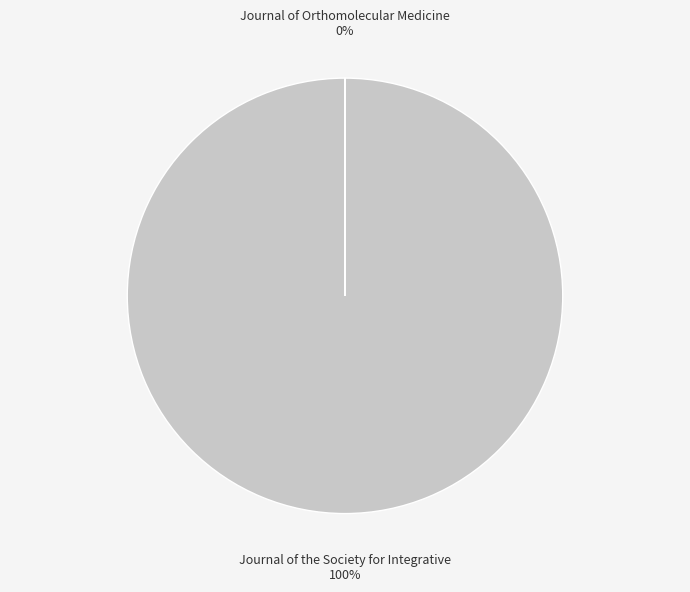

What is the largest slice in the pie chart?

Journal of the Society for Integrative